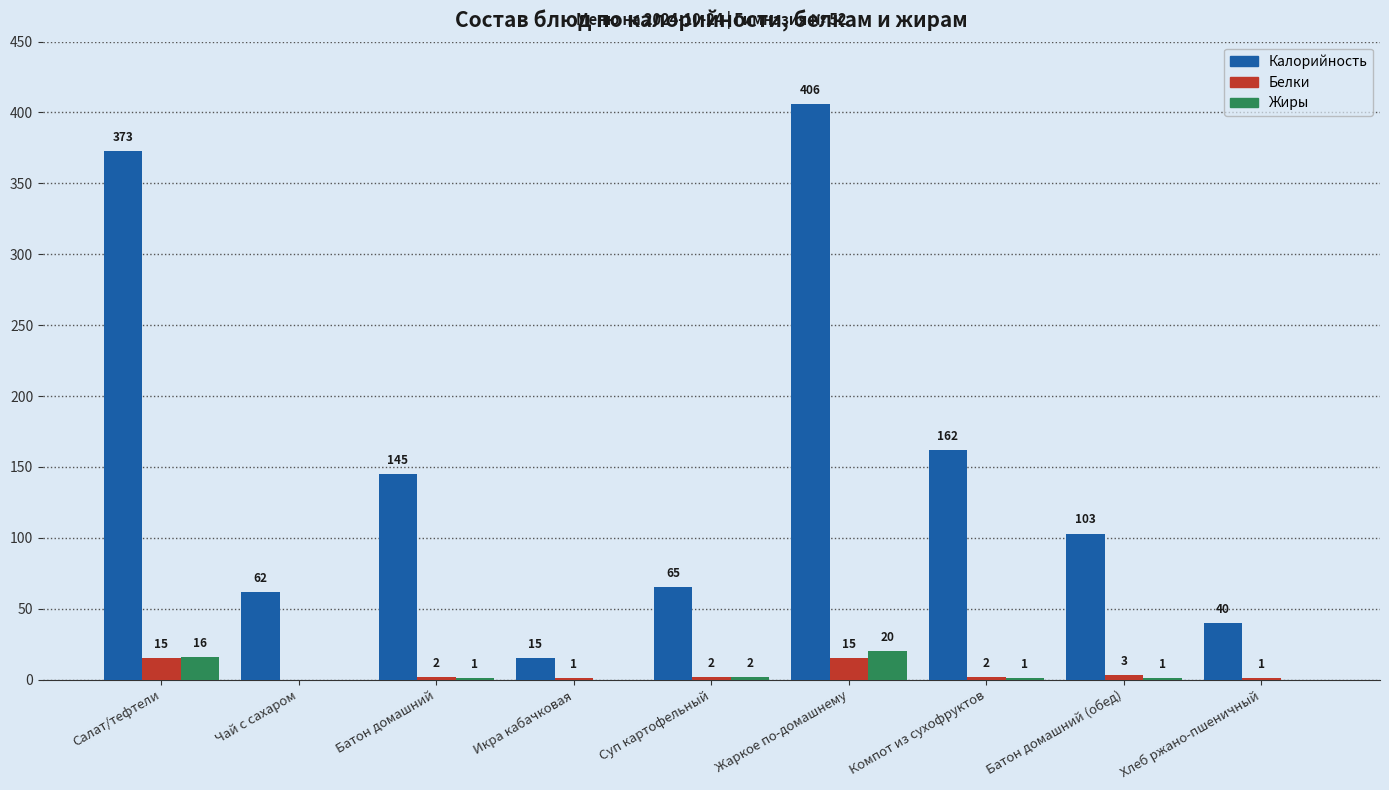

Which series has the largest total across all categories?

Калорийность